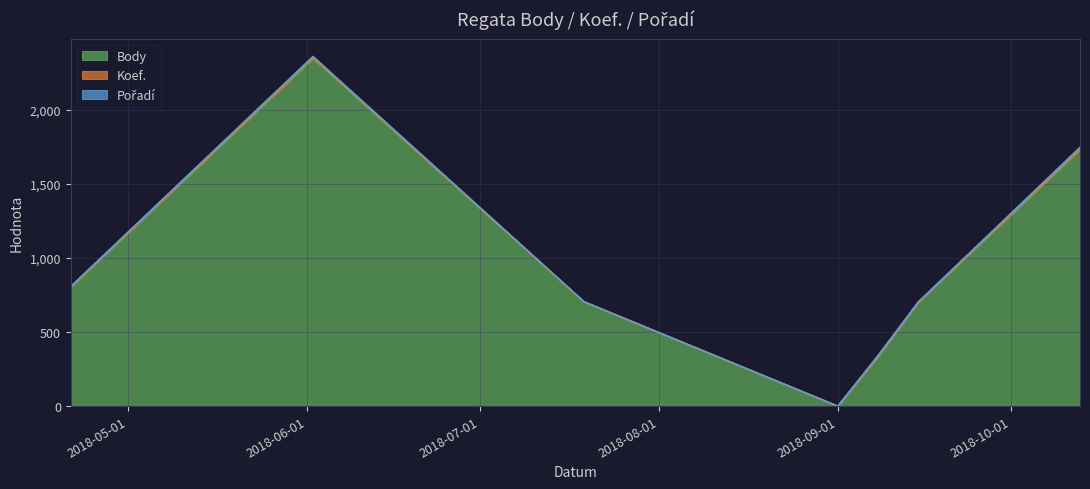

At which category does Koef. reach its first local valley?

2018-09-01